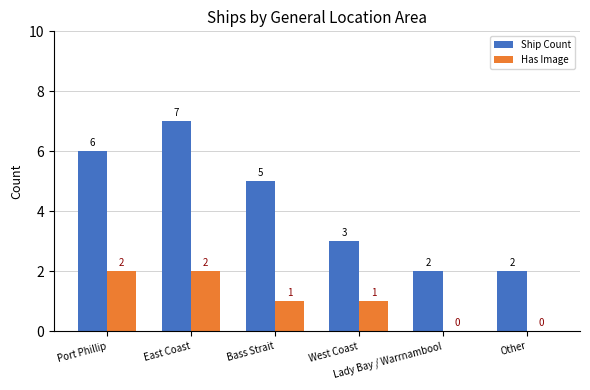

Which series has the largest total across all categories?

Ship Count